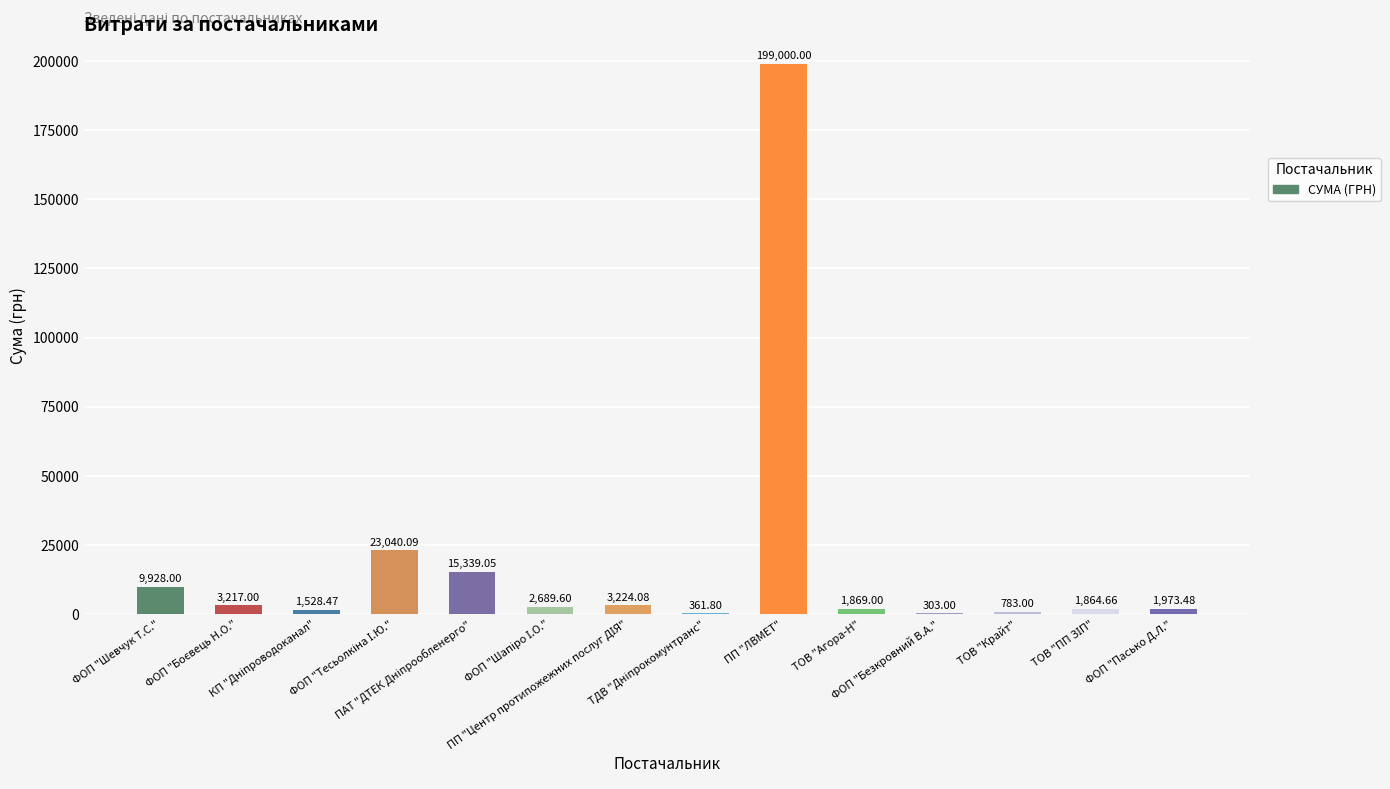

What is the maximum value shown in the chart?

199000.0